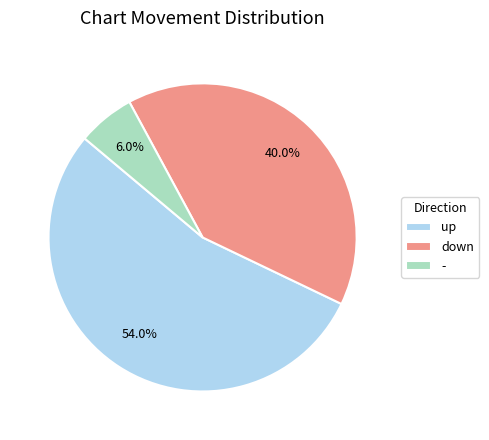

To the nearest percent, what is the average slice percentage?

33%